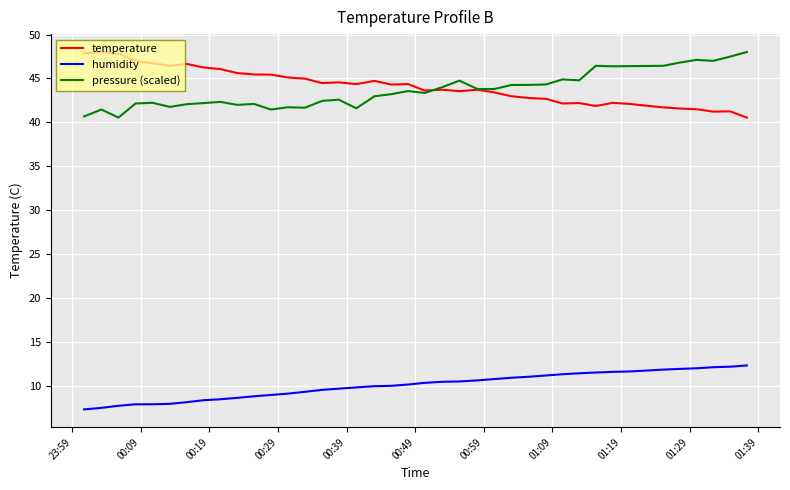

What is the minimum value for temperature?

40.5